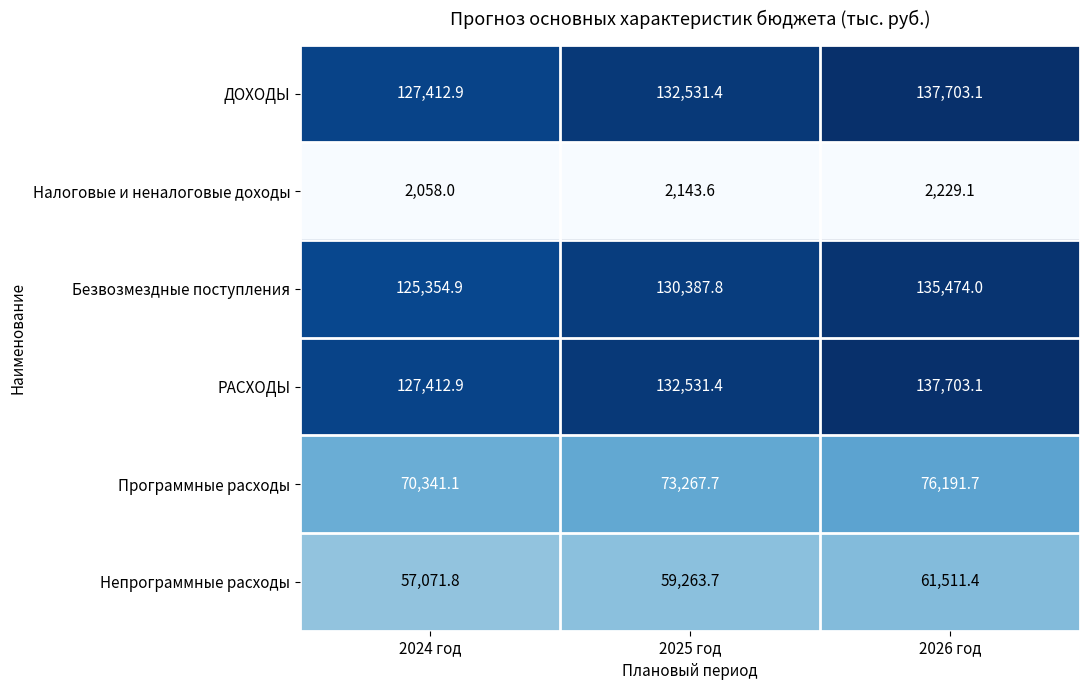

List the labels in order of Налоговые и неналоговые доходы value, smallest first.

2024 год, 2025 год, 2026 год